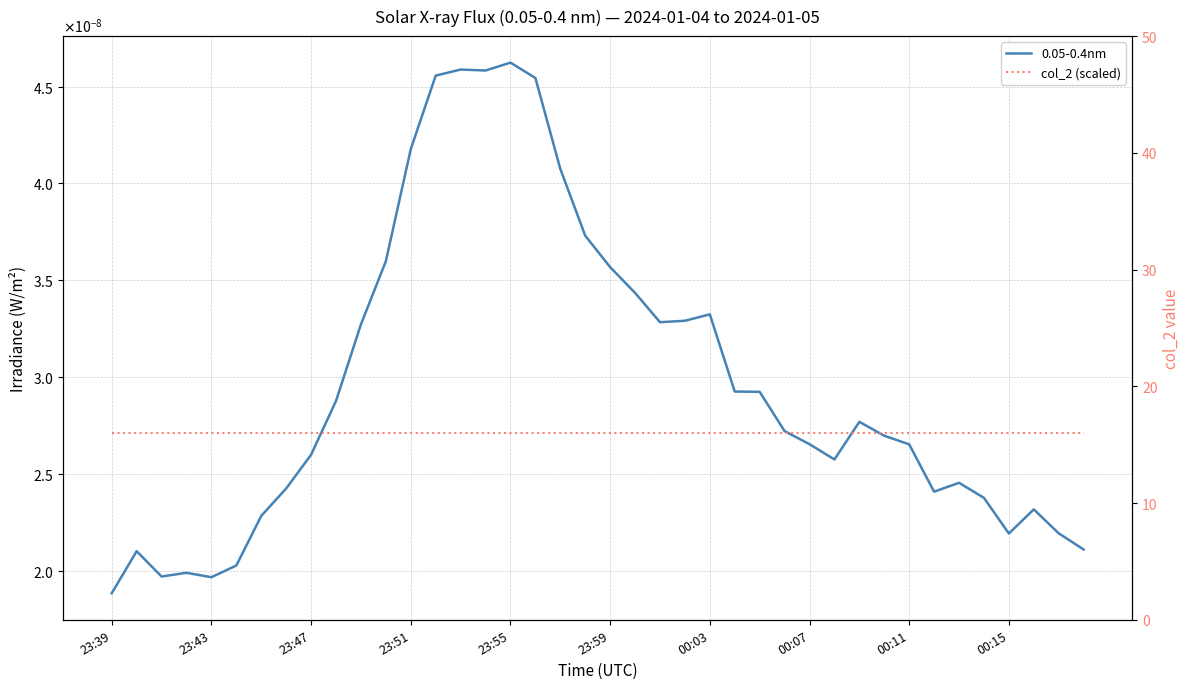

At which label is col_2 (scaled) closest to 16?

23:39